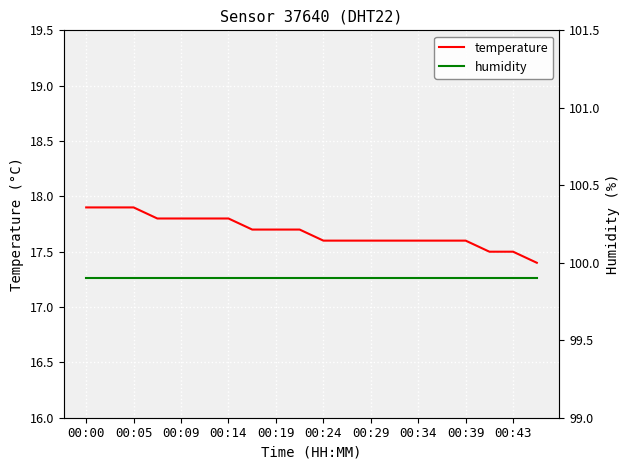

What is the minimum value for temperature?

17.4